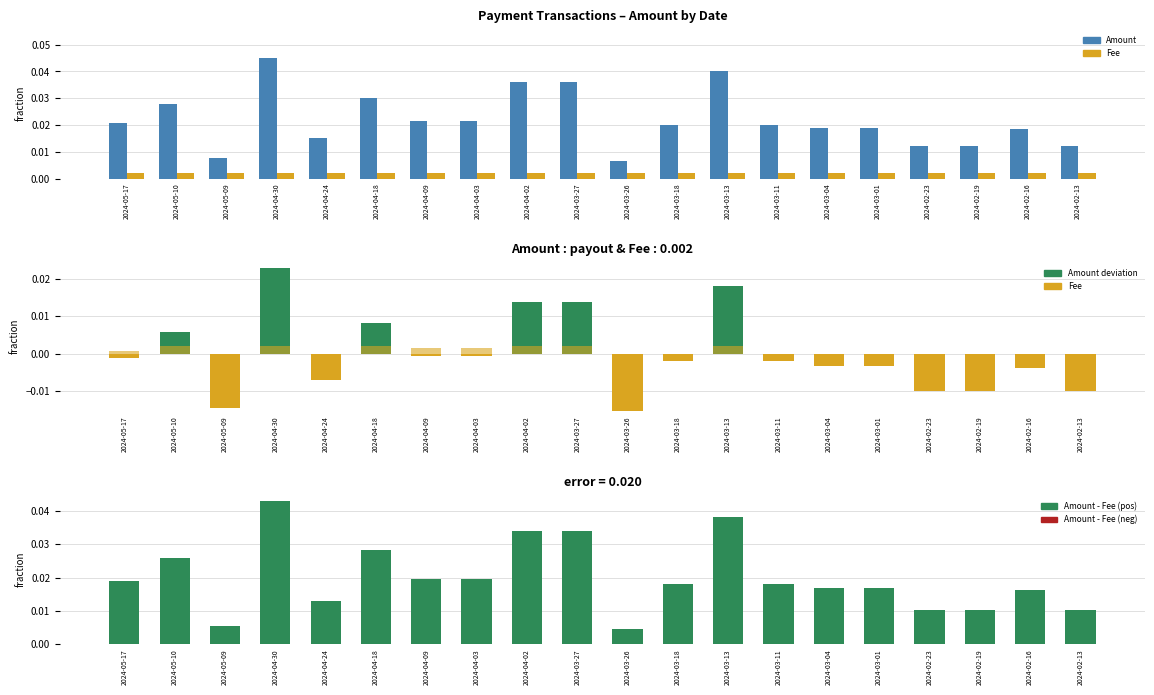

What position from the right is 2024-04-02?

12